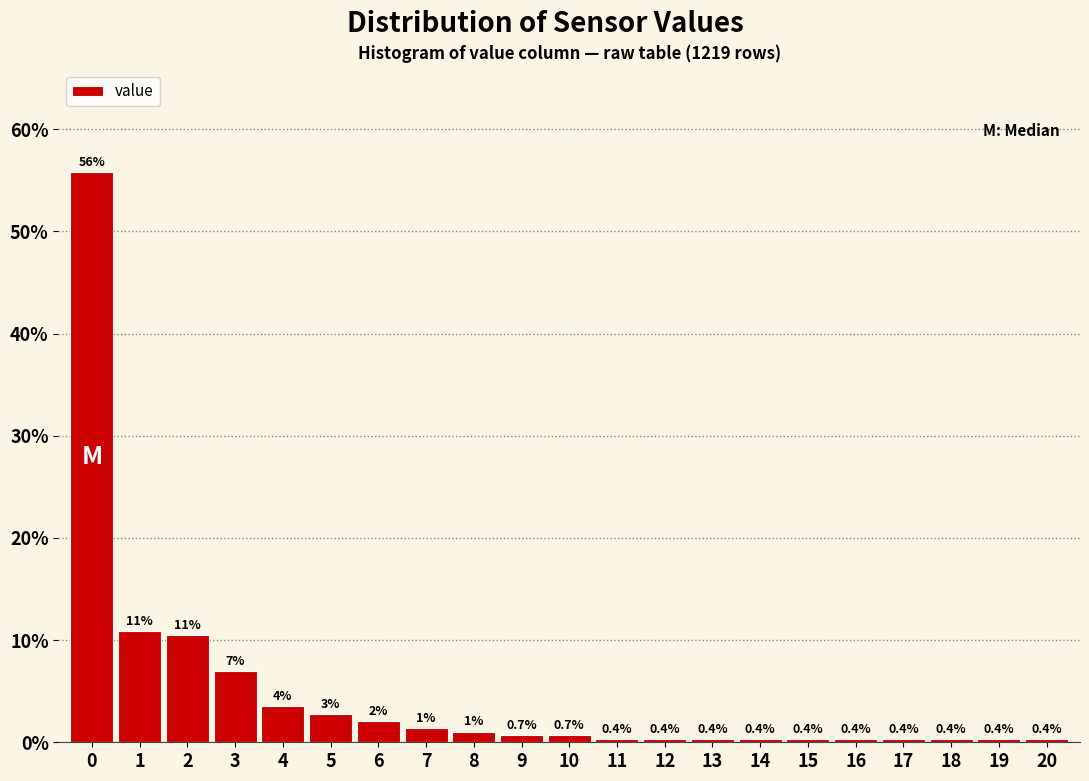

Which range on the x-axis has the tallest bar?

-0.5 to 0.5